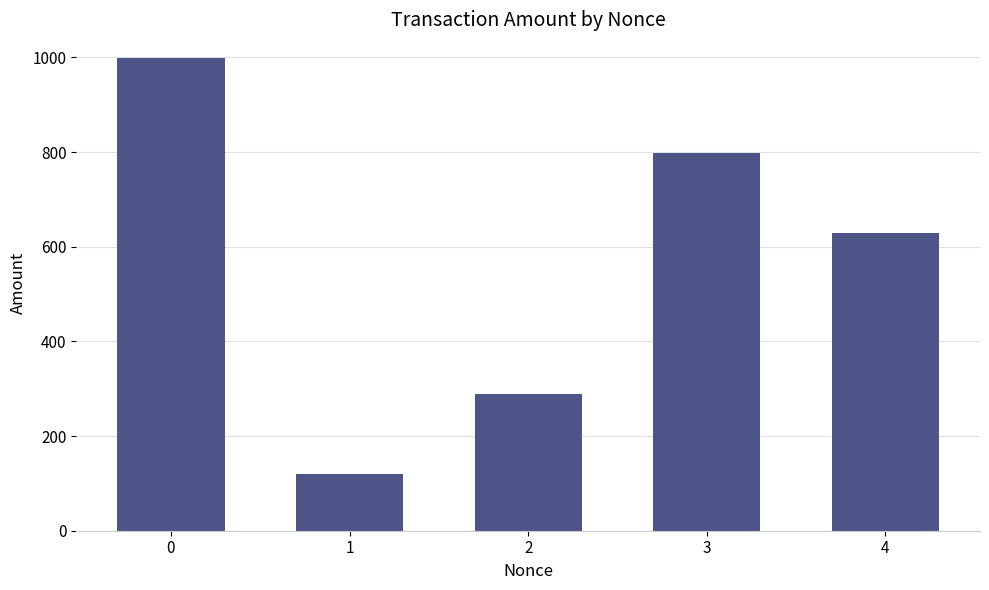

What is the change in value from 1 to 2?

+170.0